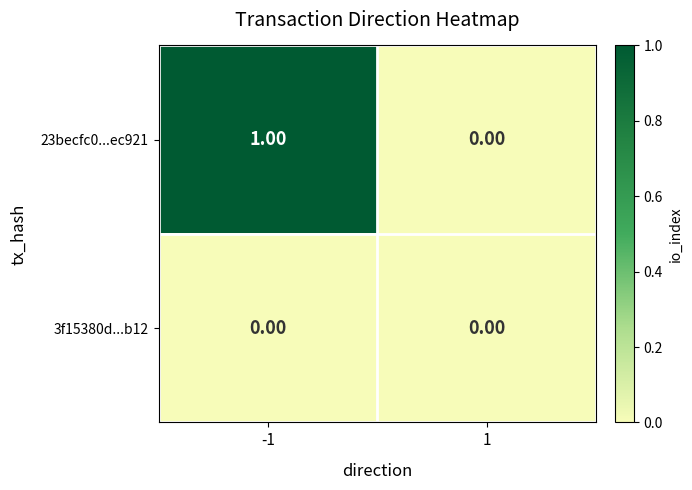

Which series has the widest spread of values?

23becfc0...ec921